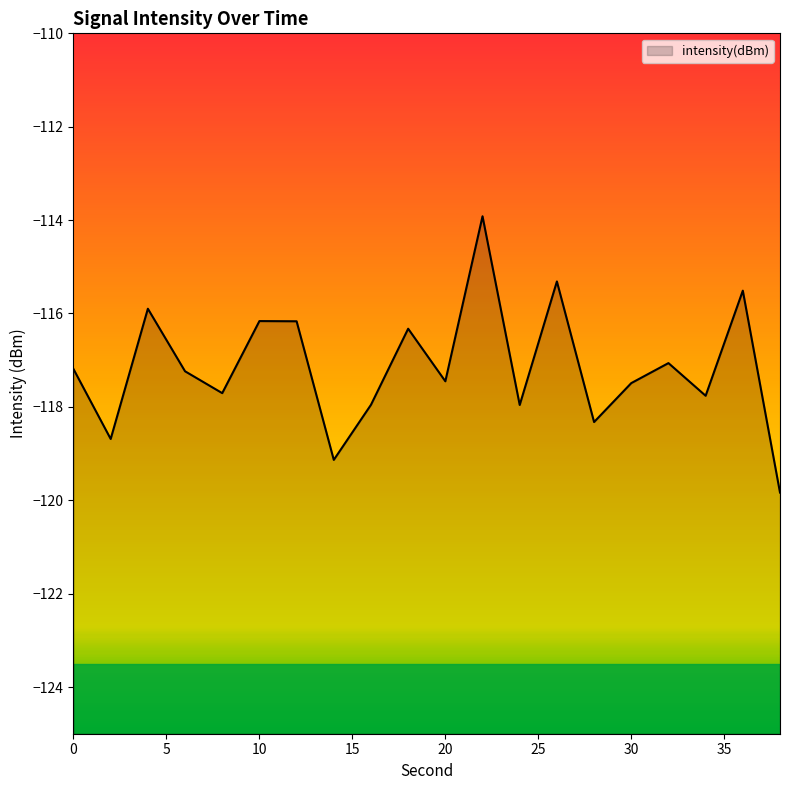

At which category does the chart reach its peak across all series?

22